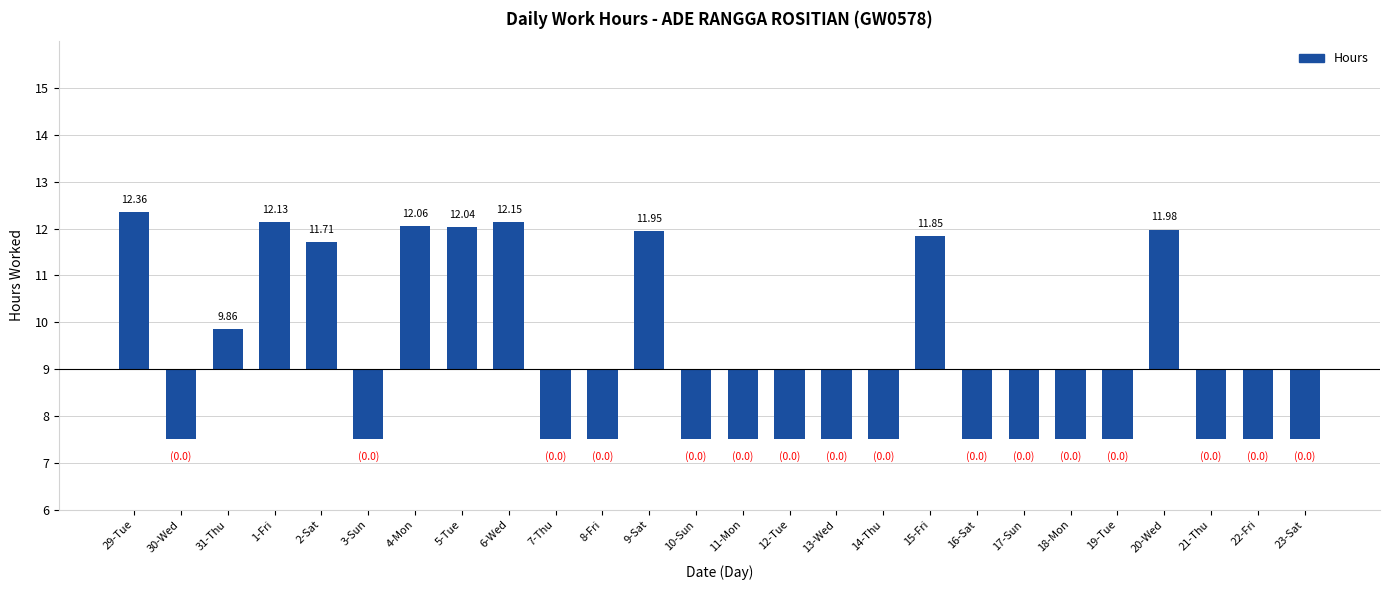

What is the change in value from 3-Sun to 4-Mon?

+4.6